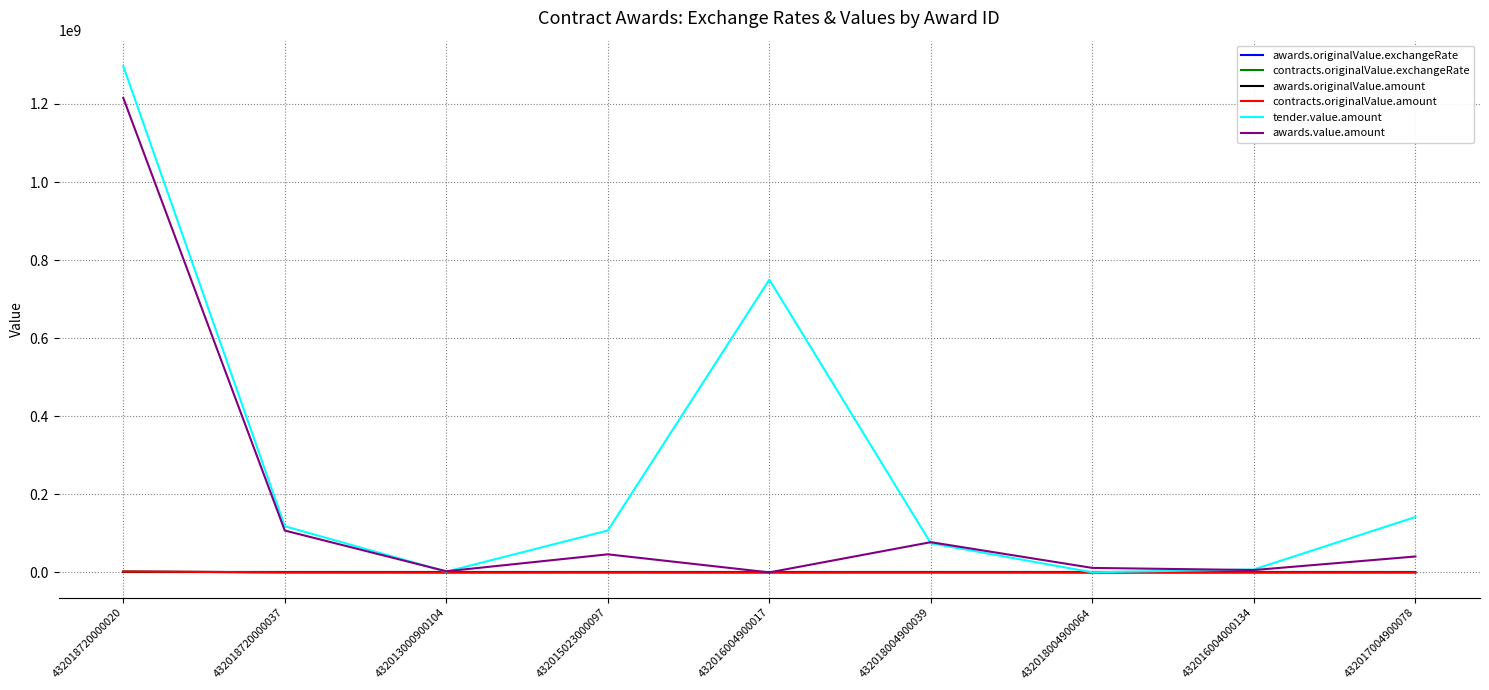

Is this an area chart (filled region under the line)?

No